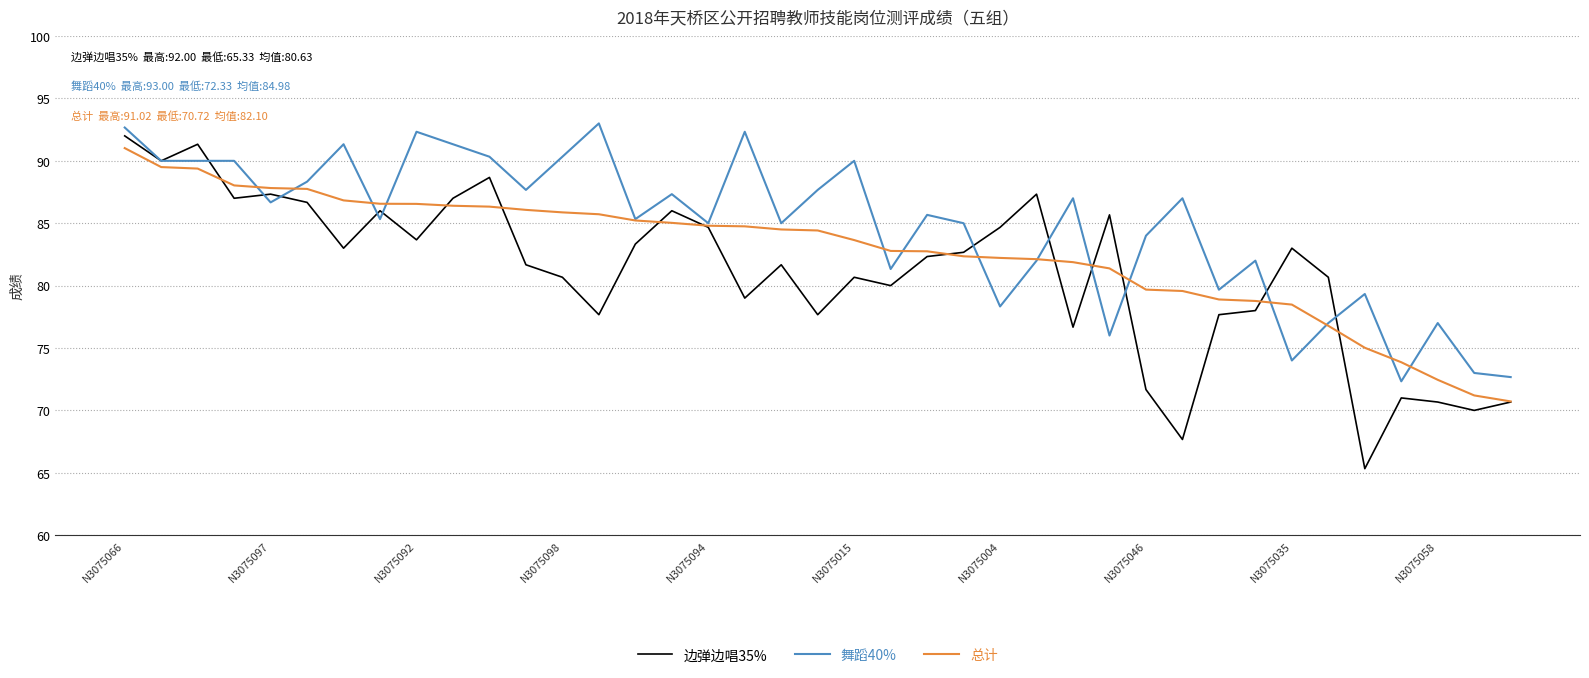

Rank the series by their average value, from highest to lowest.

舞蹈40%, 总计, 边弹边唱35%